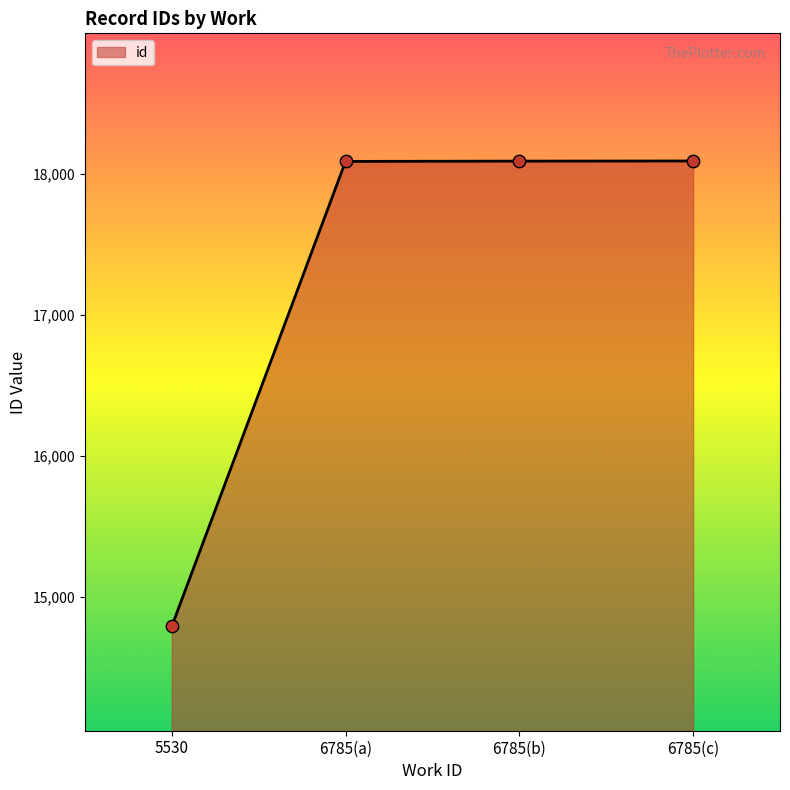

Between 5530 and 6785(a), which is larger?

6785(a)